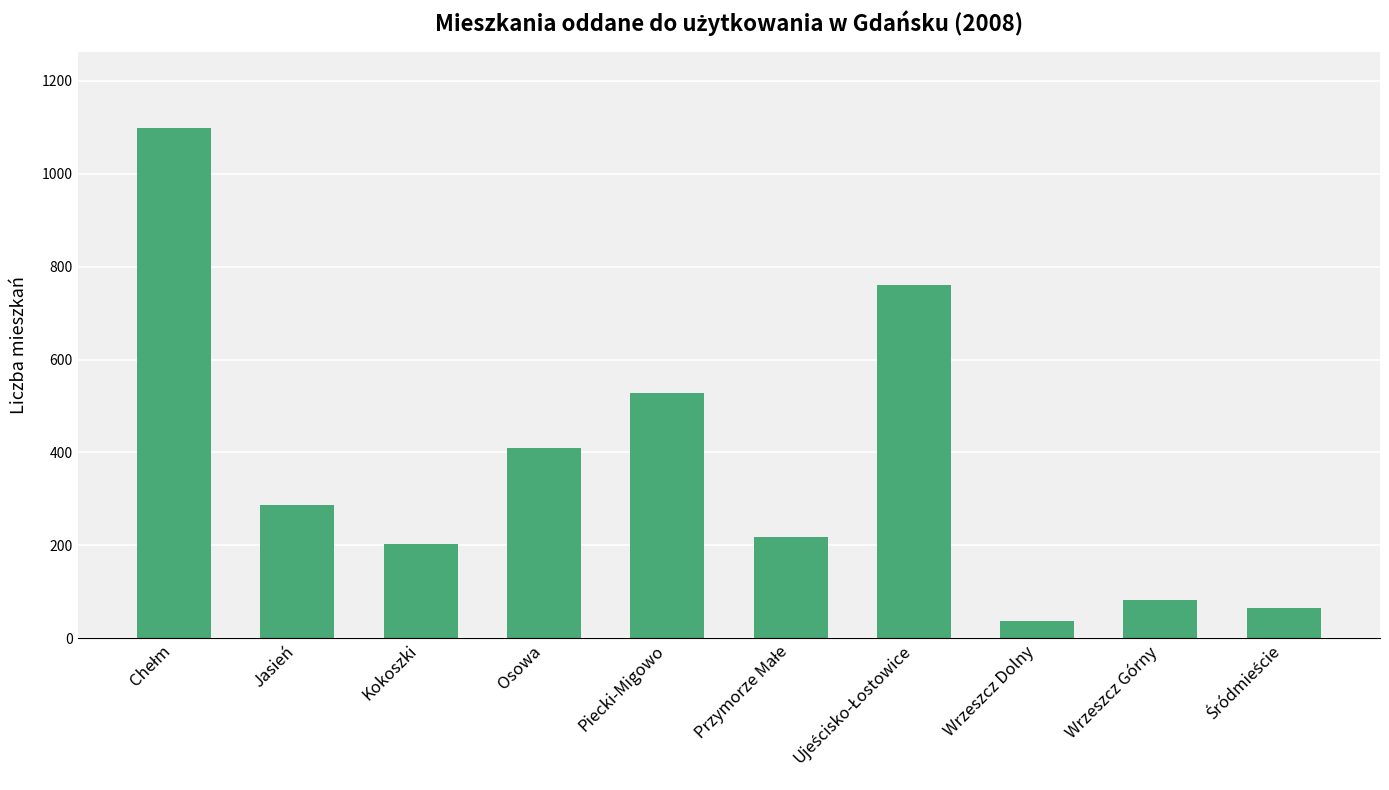

Does the chart contain any negative values?

No